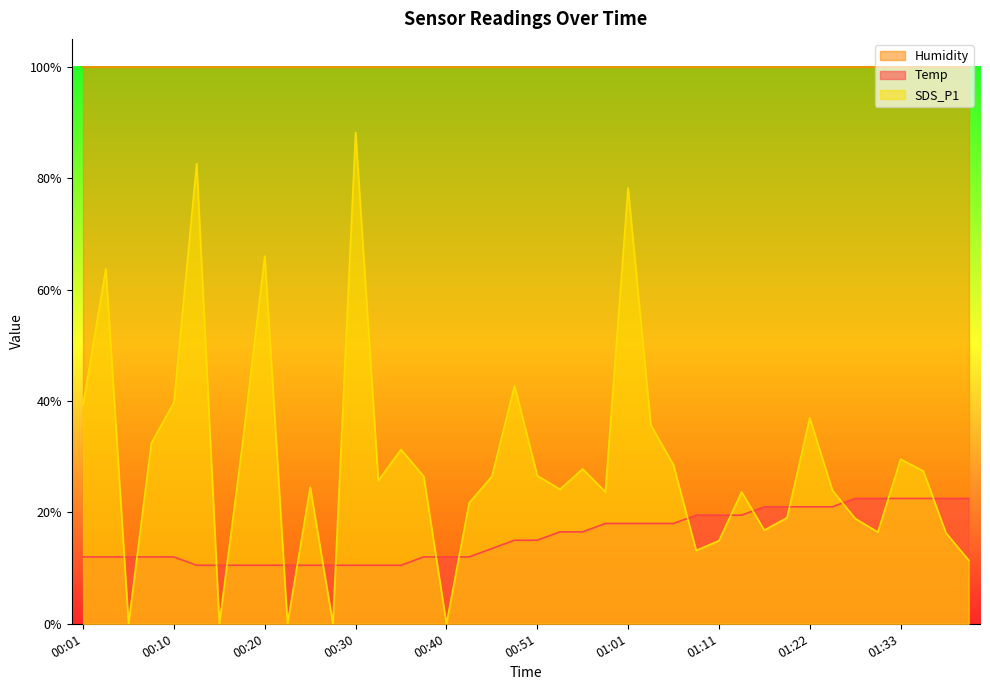

The value of Temp at 00:53 is 10.5. True or false?

False